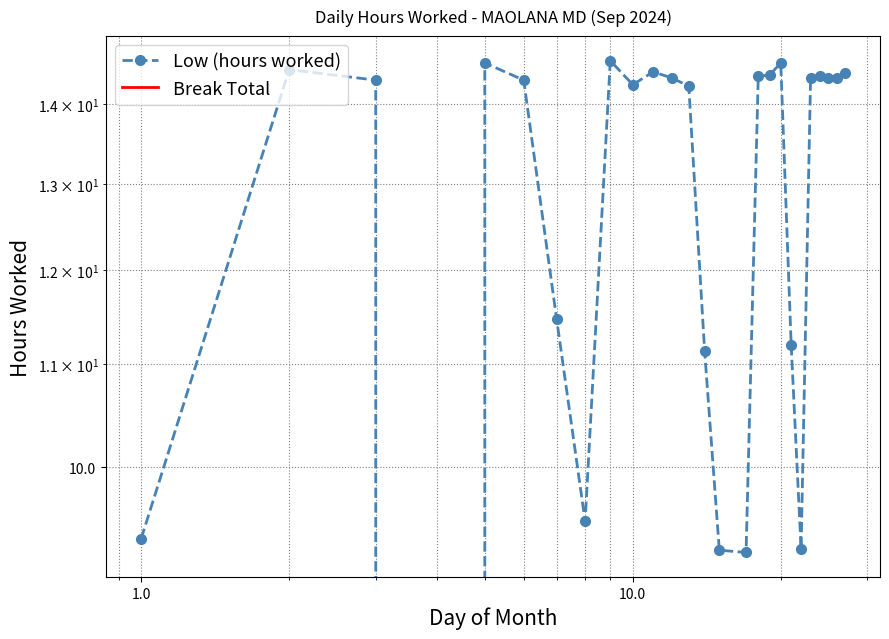

Is it true that Low (hours worked) equals 22.8 at 8?

False